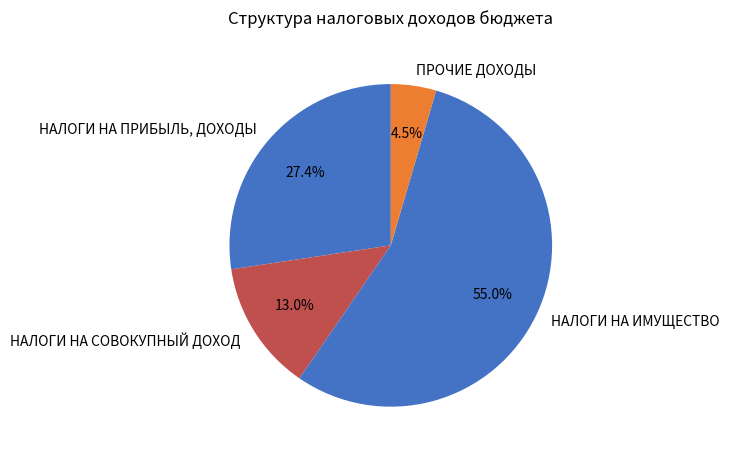

To the nearest percent, what is the difference between the largest and smallest slice percentages?

51%